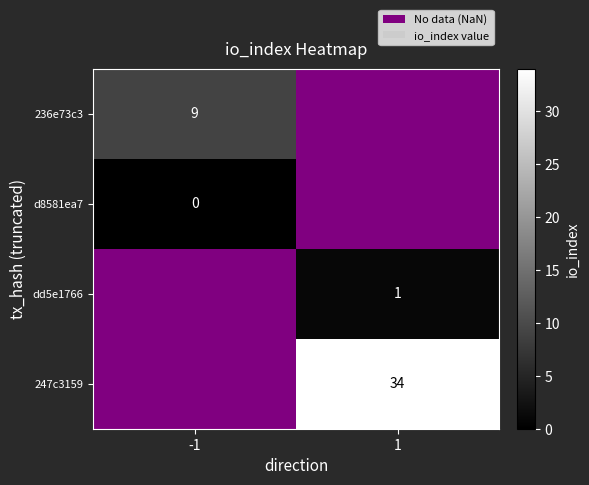

What is the difference between the highest and lowest values at -1?

9.0